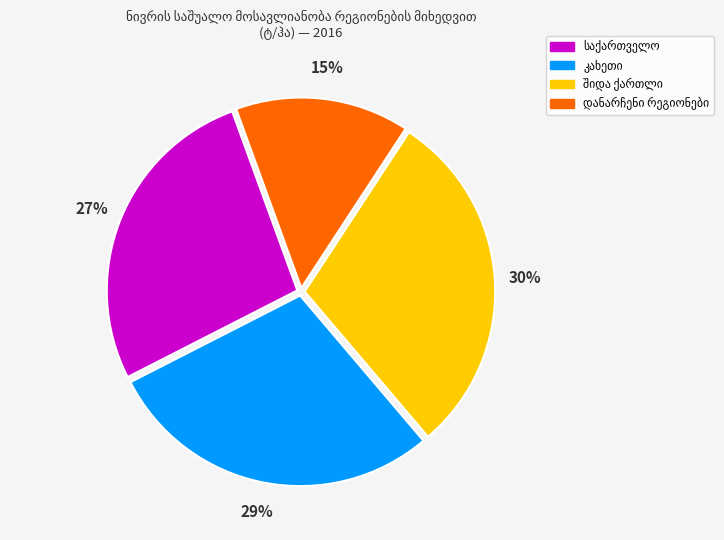

Is there a majority slice in this chart?

No